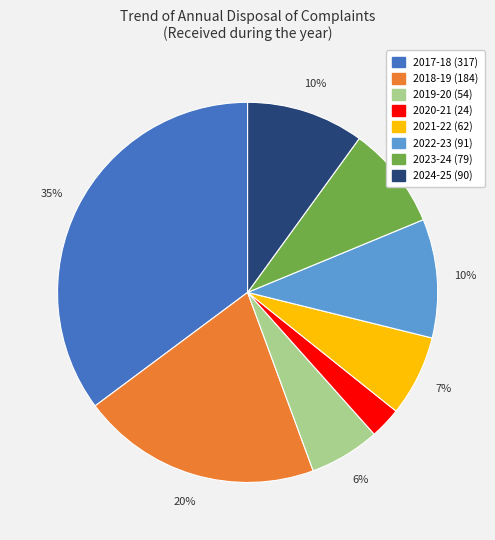

To the nearest percent, what is the difference between the 2020-21 and 2019-20 slice percentages?

3%